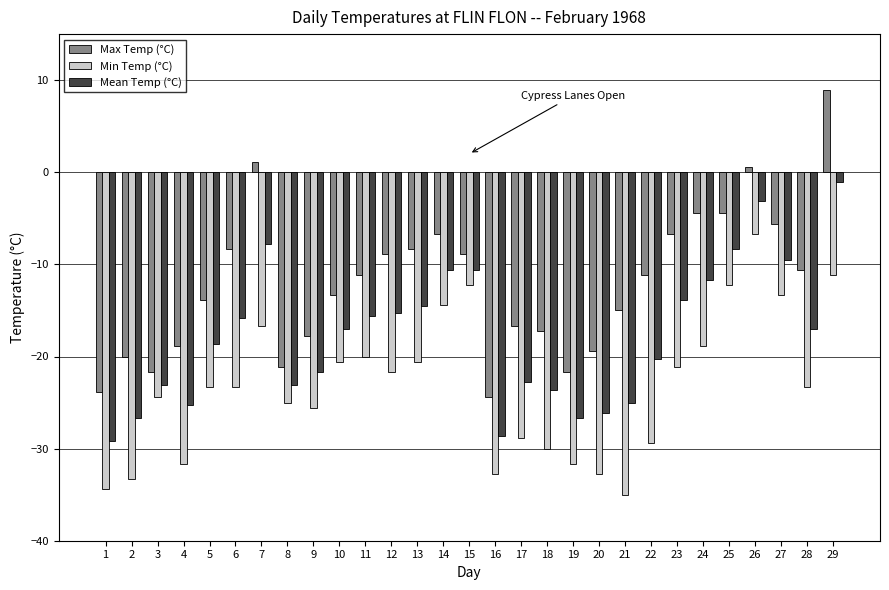

The Max Temp (°C) series shows -17.9 at 28. True or false?

False